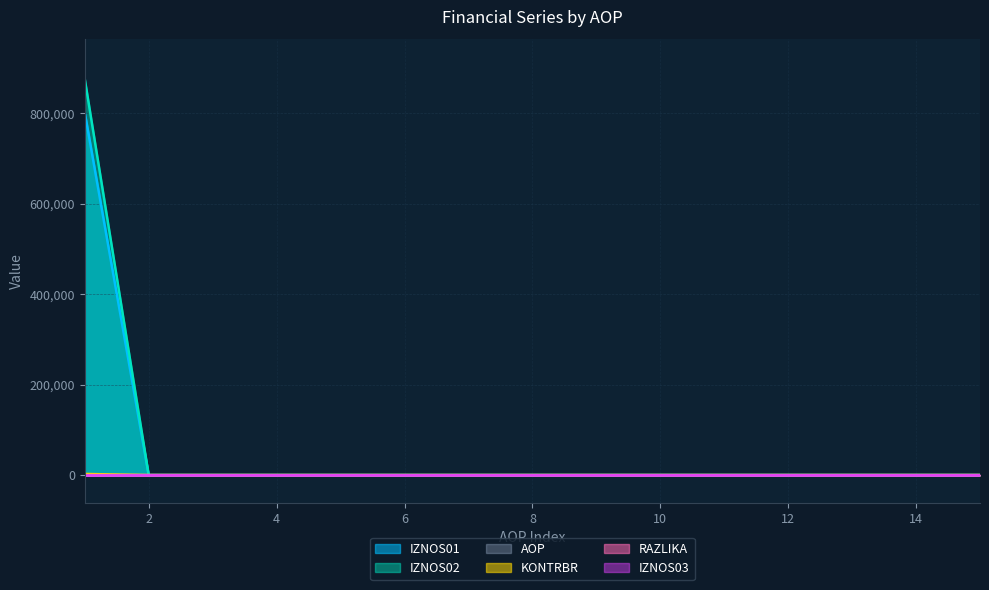

Which has a higher value, 11 or 7?

11